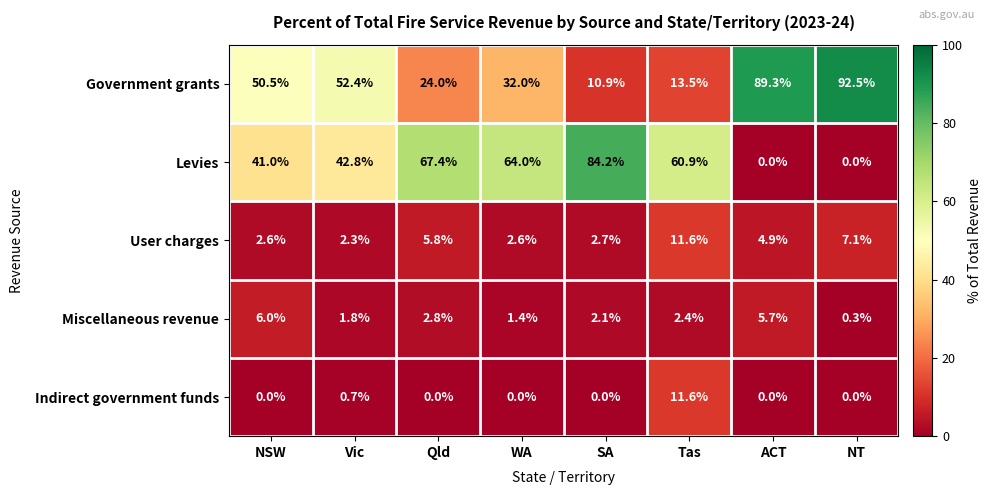

Which series has the largest total across all categories?

Government grants